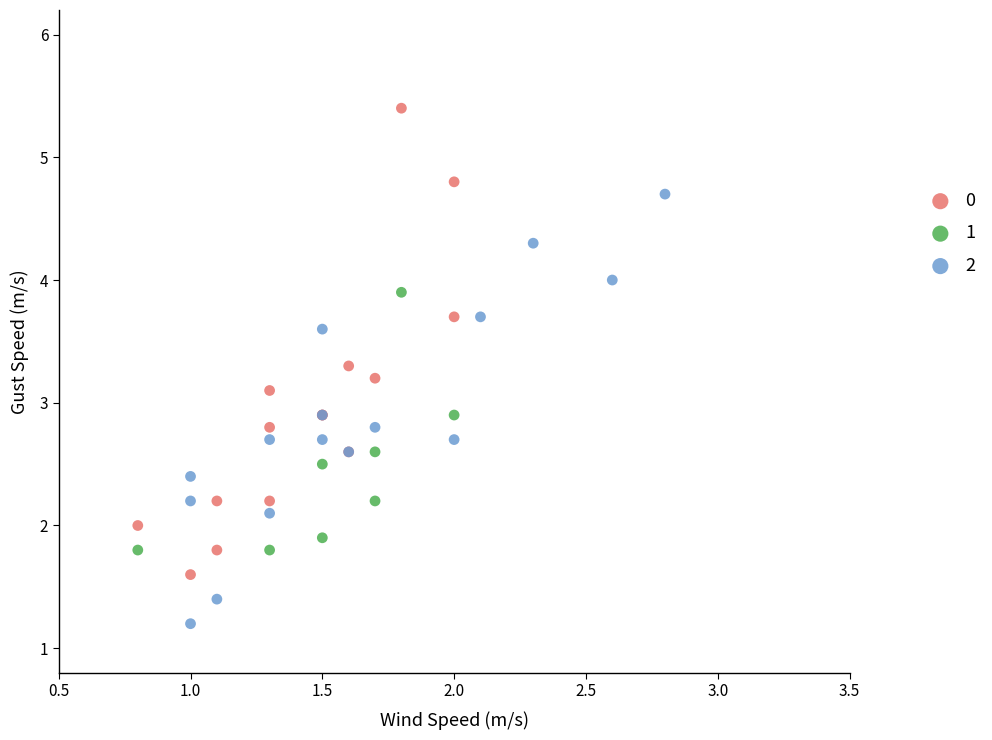

Which series contains the lowest Y value?

2